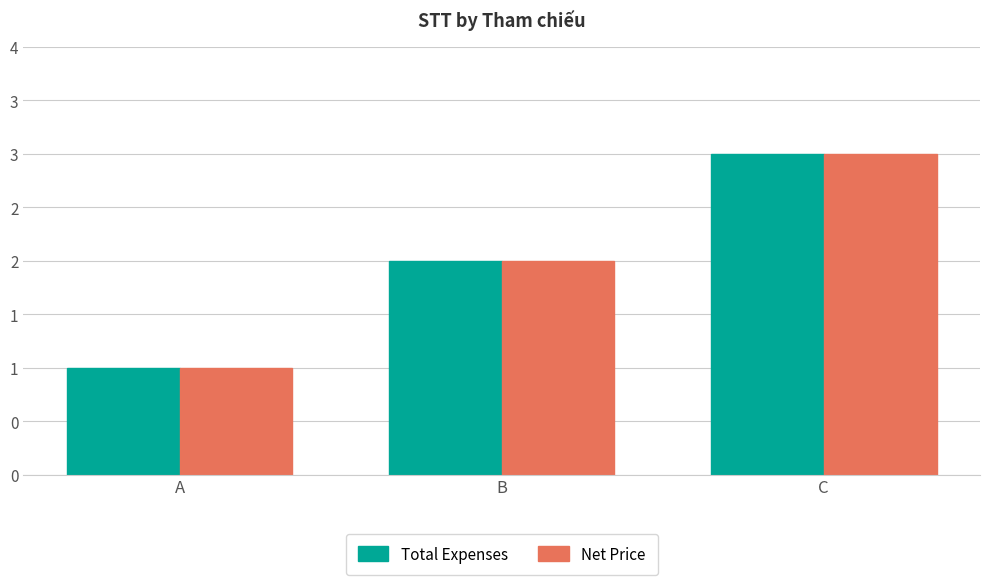

Between A and B, which is larger?

B